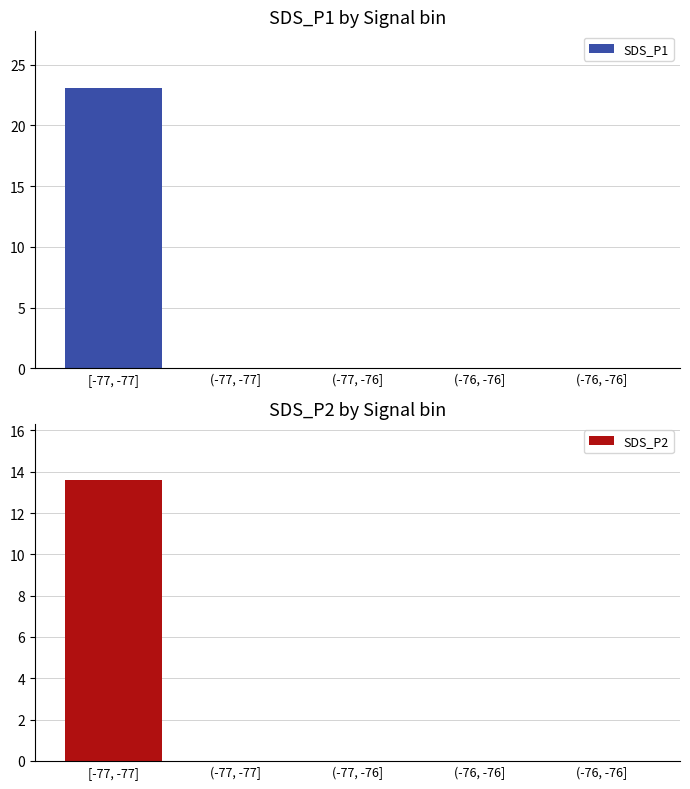

Is the value of SDS_P2 at [-77, -77] greater than the value of SDS_P1 at (-77, -76]?

Yes